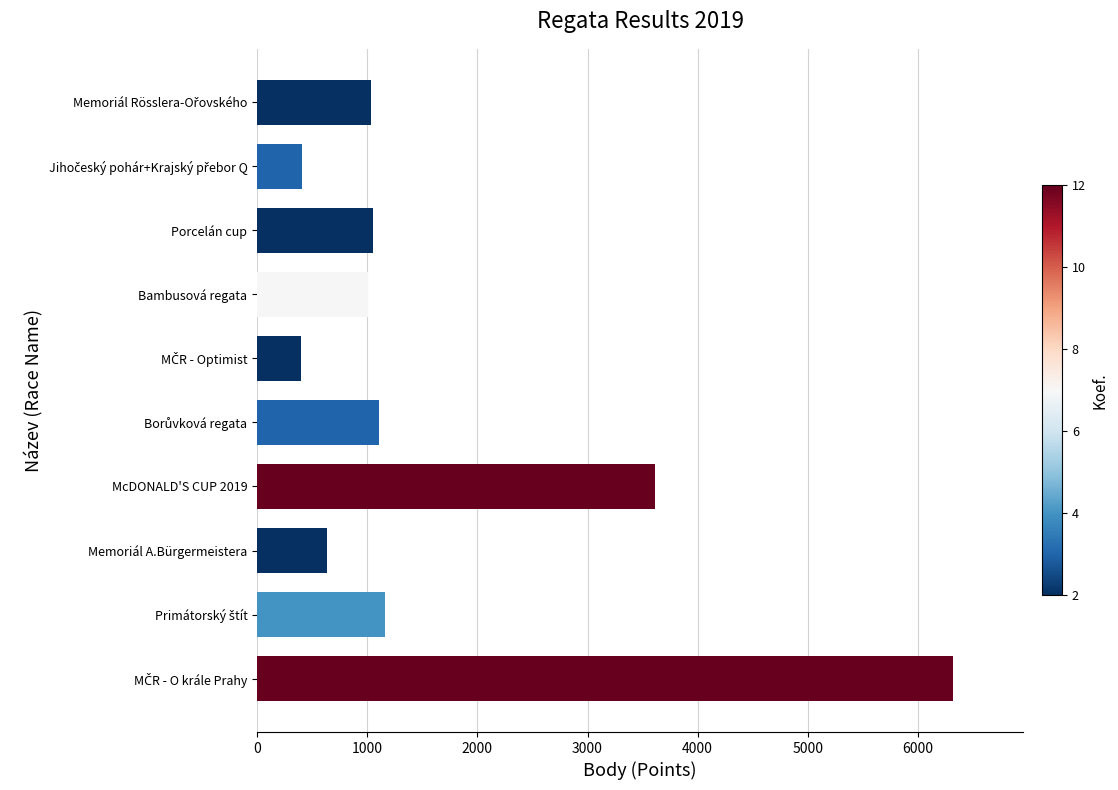

What is the sum of all values?

16731